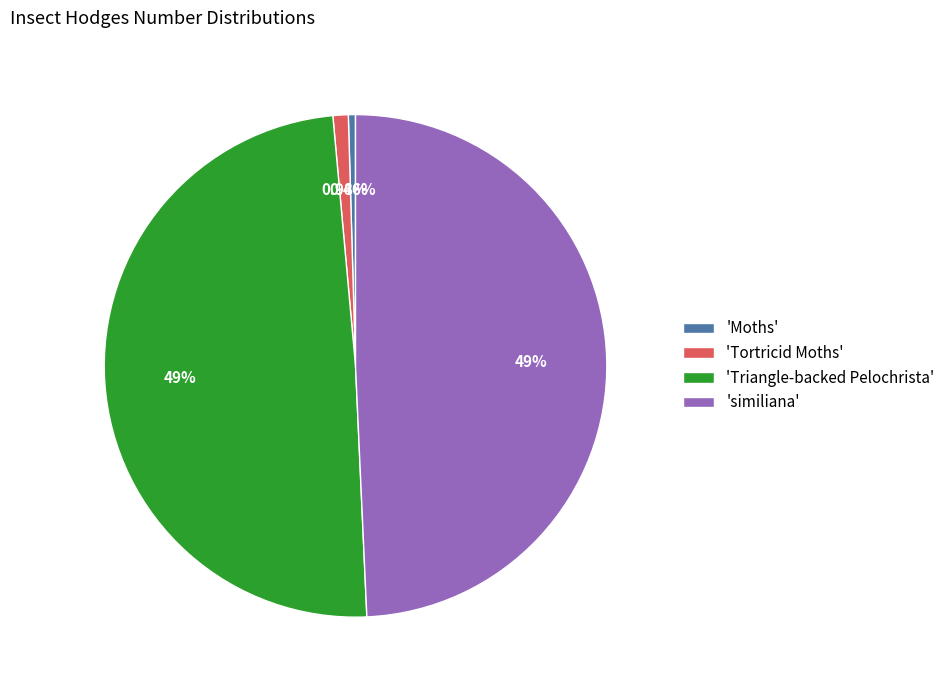

How many slices are in this pie chart?

4